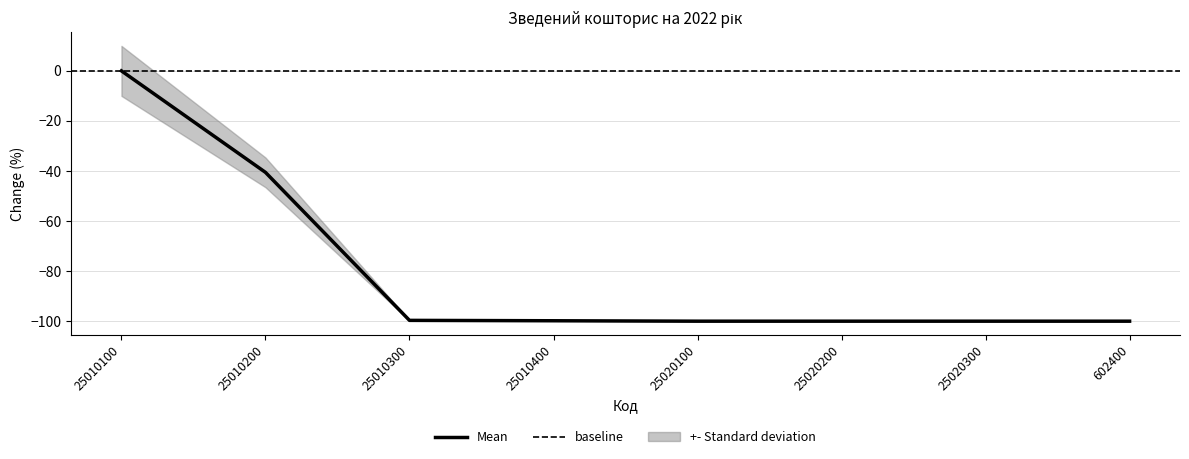

What position from the left is 602400?

8